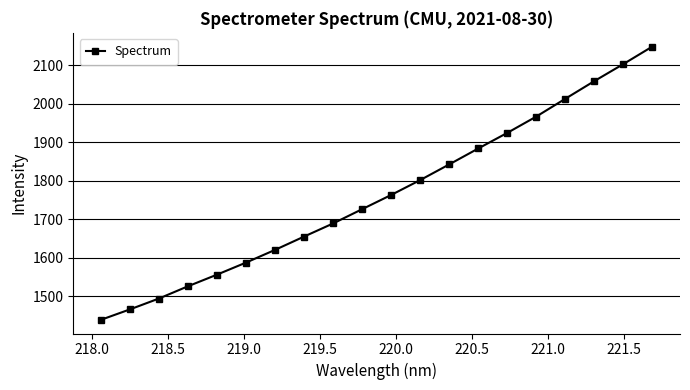

What is the value of the 3rd point from the left?

1493.7